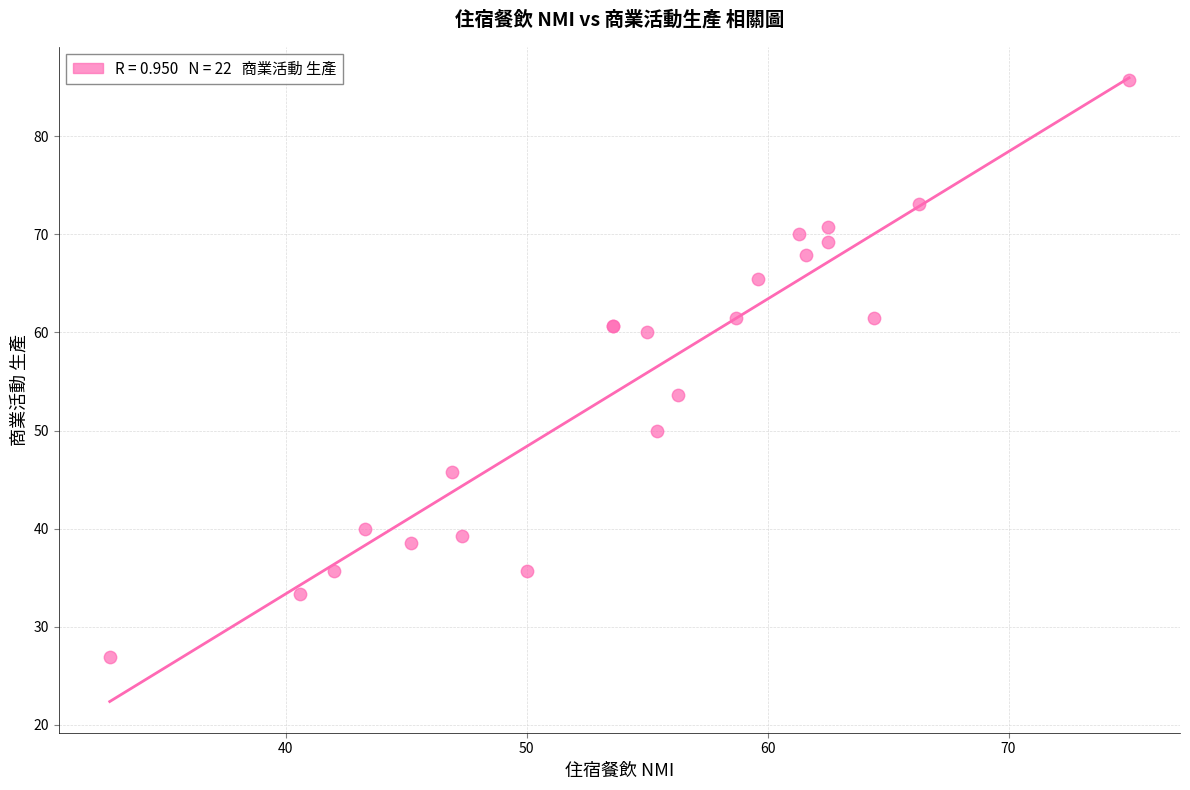

What Y value in the scatter plot is closest to 56?

53.6